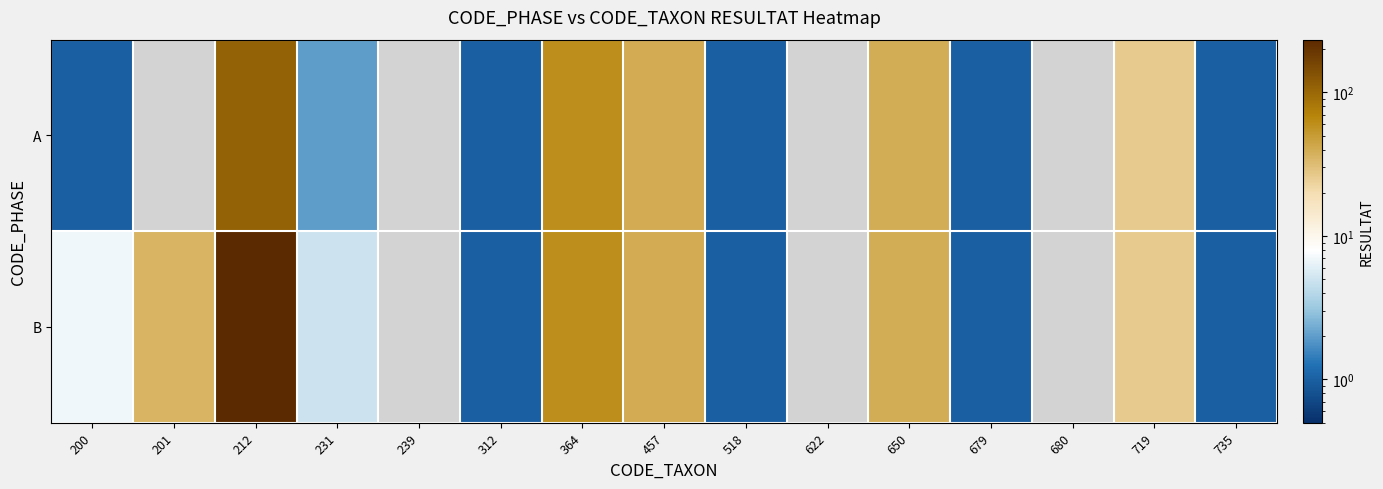

At which category does the chart reach its minimum across all series?

200